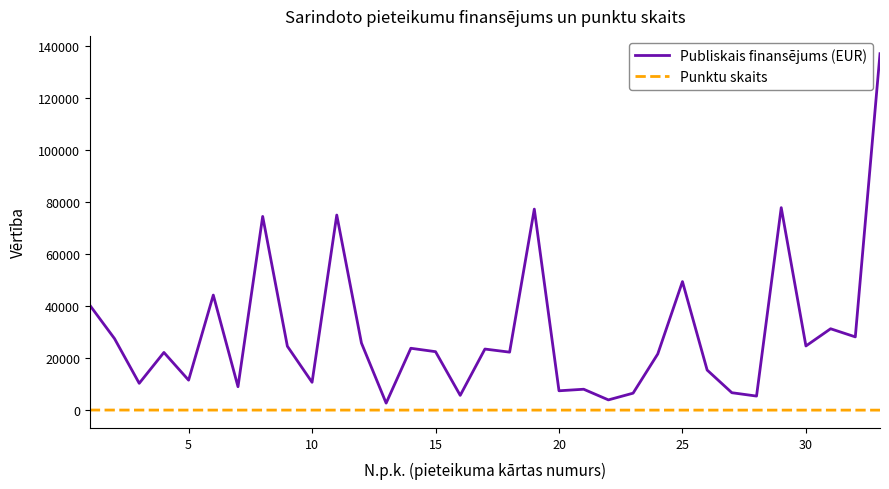

List the series in order of their peak value, lowest first.

Punktu skaits, Publiskais finansējums (EUR)